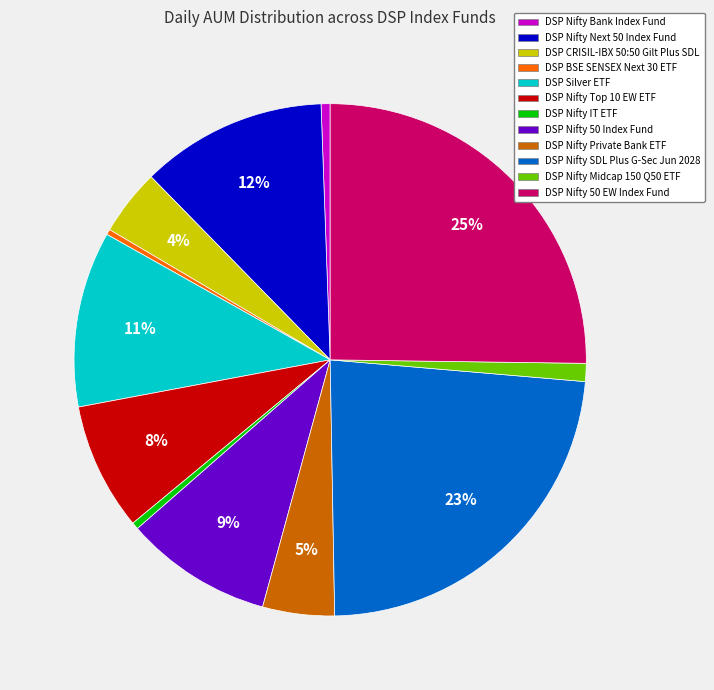

Does any single category account for the majority?

No